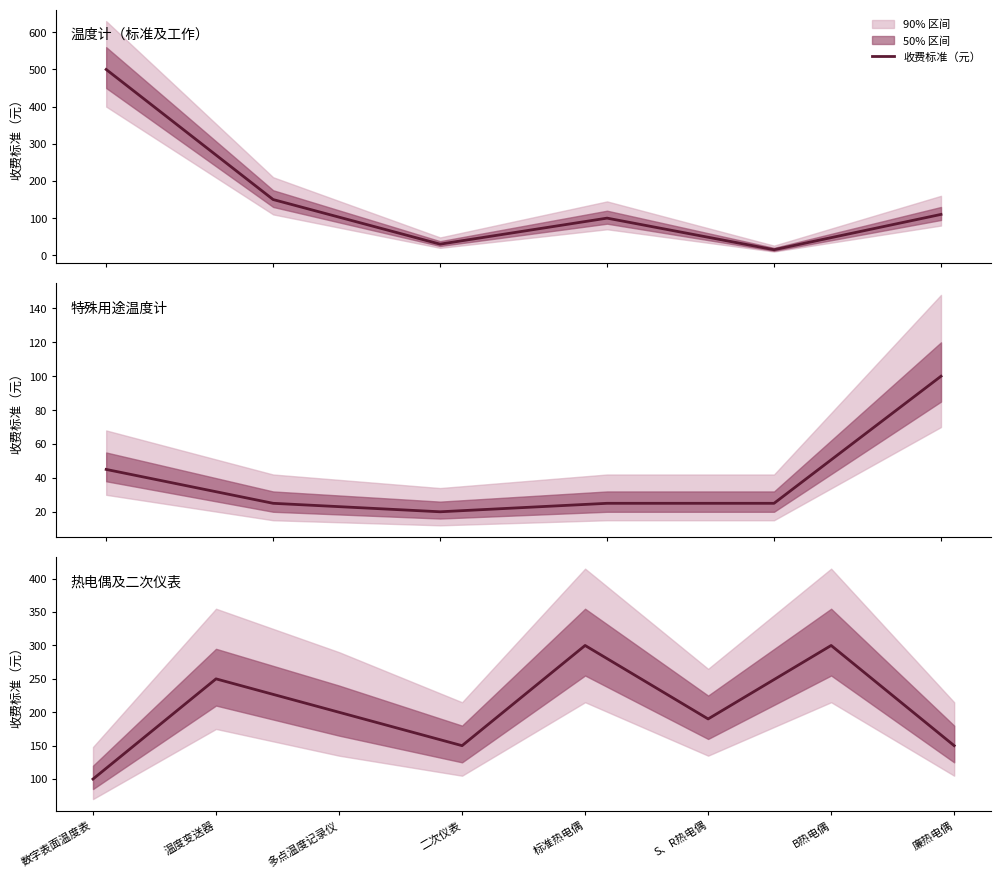

How many points are higher than both their immediate neighbors (excluding endpoints)?

3